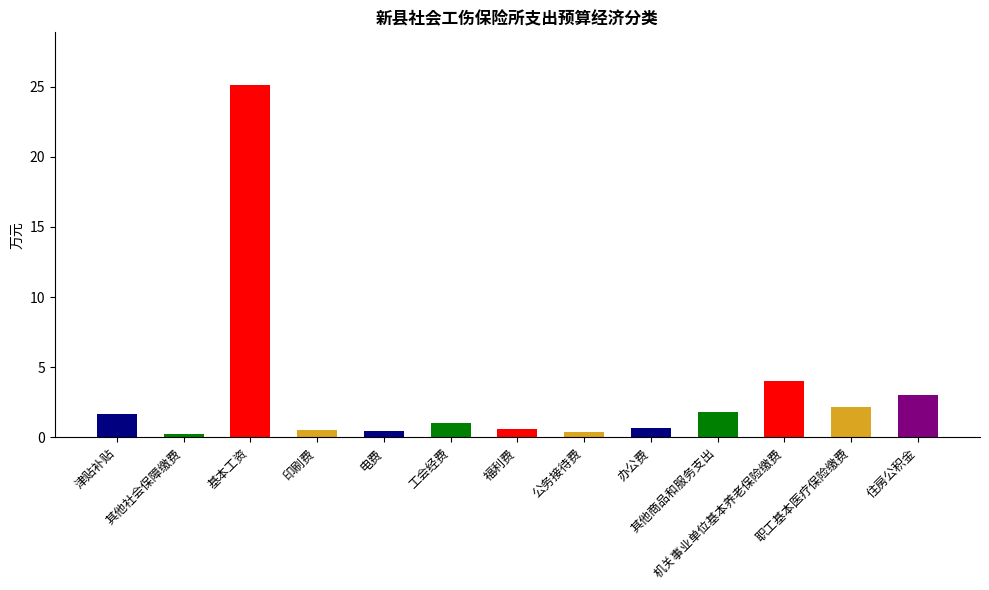

Between 办公费 and 其他商品和服务支出, which is larger?

其他商品和服务支出